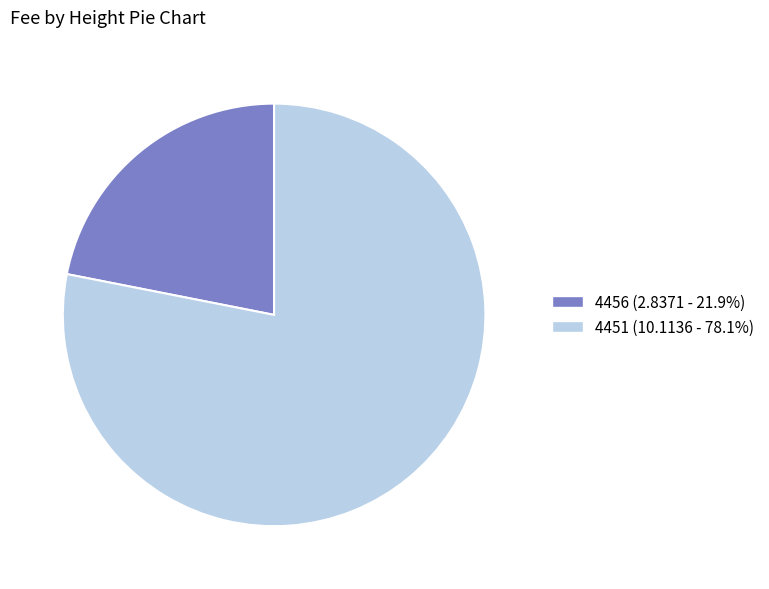

How many segments does this pie chart have?

2